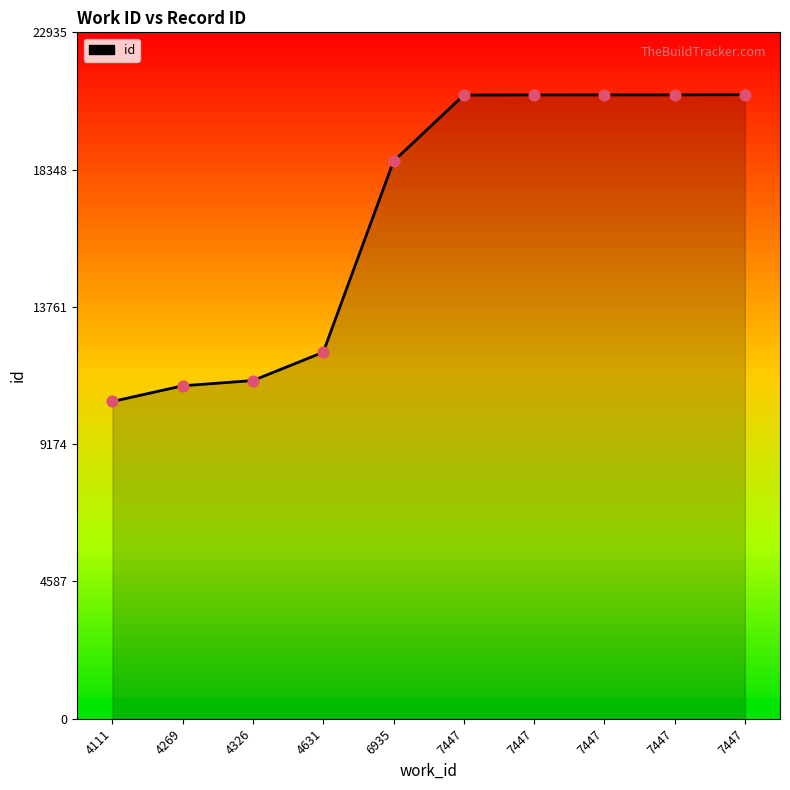

How many lines are shown in the chart?

1